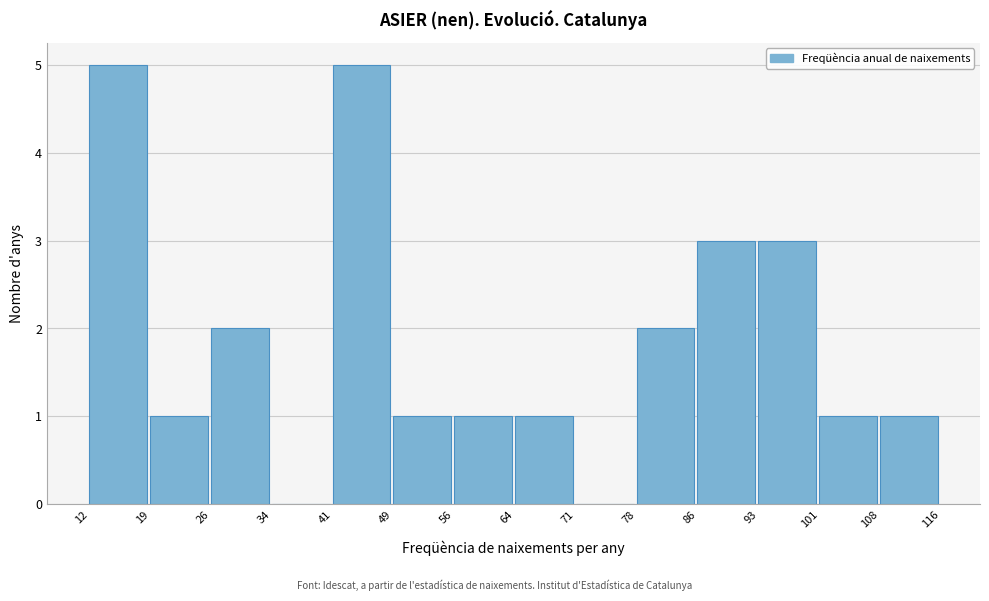

What is the height of the bar covering 12 to 19 on the x-axis? The values are not printed on the chart, so give them approximately, as read against the axis.

5